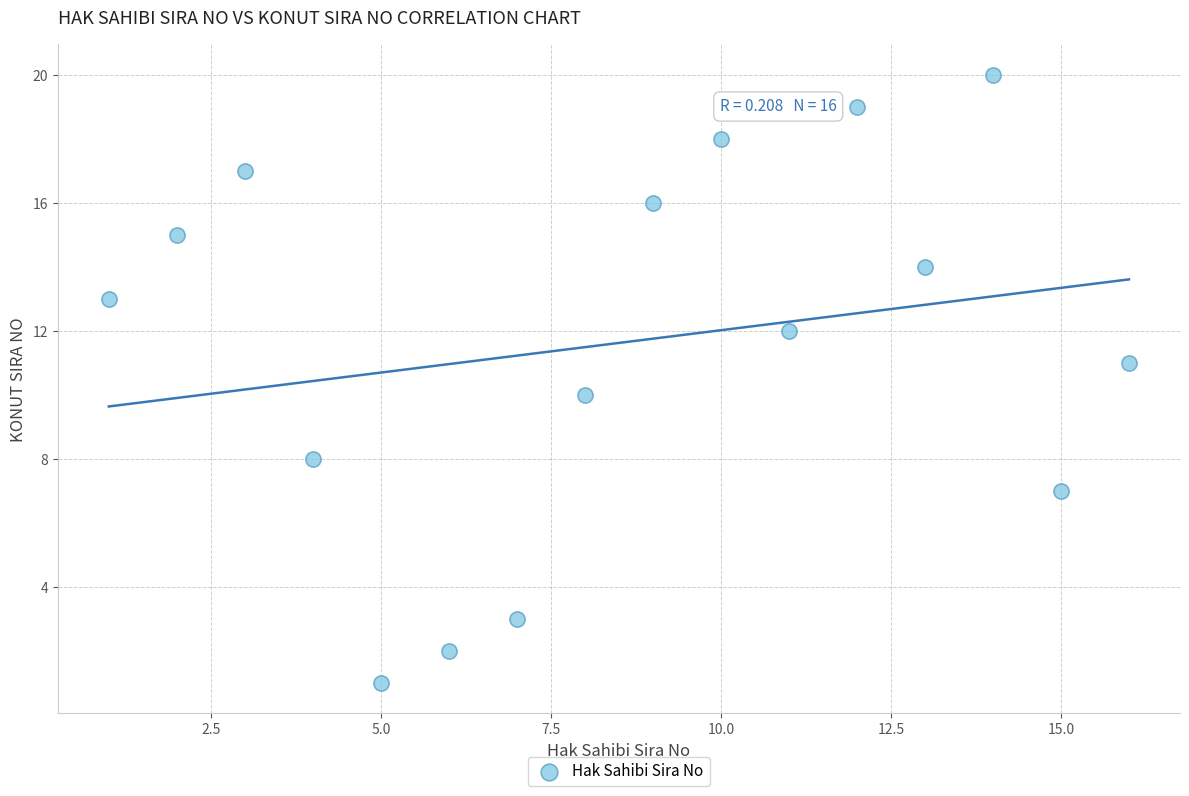

Count the number of points in this scatter plot.

16